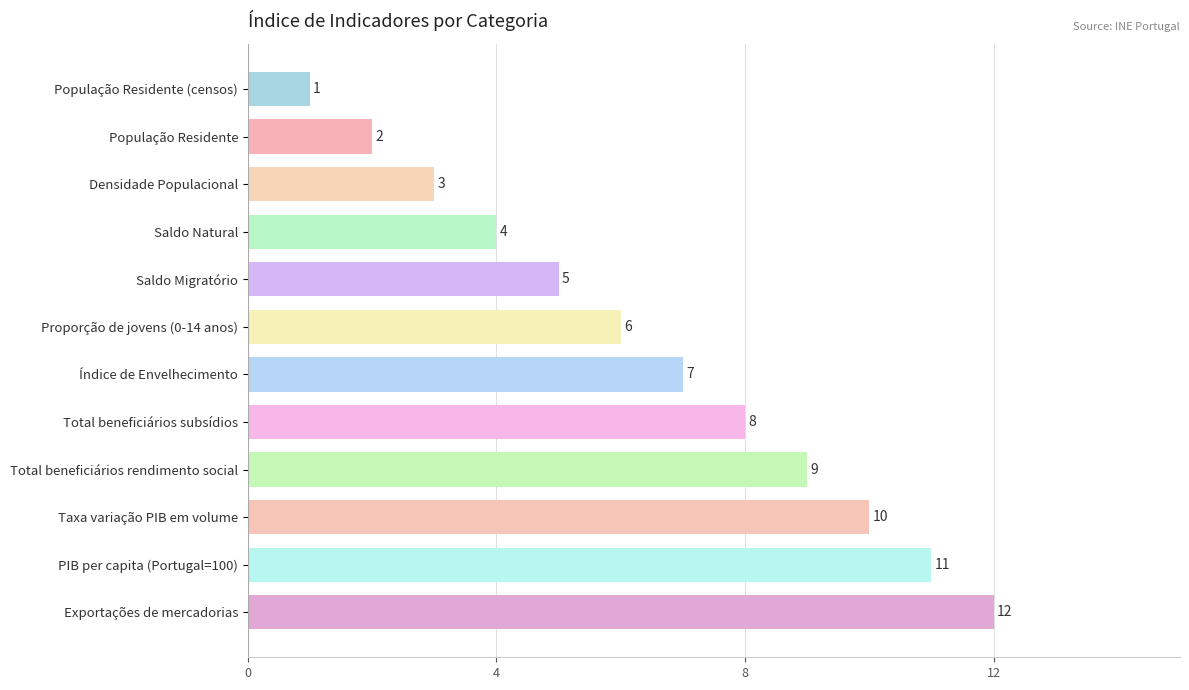

How many distinct data groups are displayed?

1